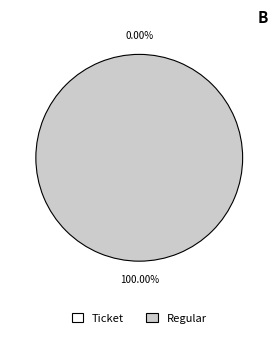

Which category has the smallest portion of the pie?

Ticket